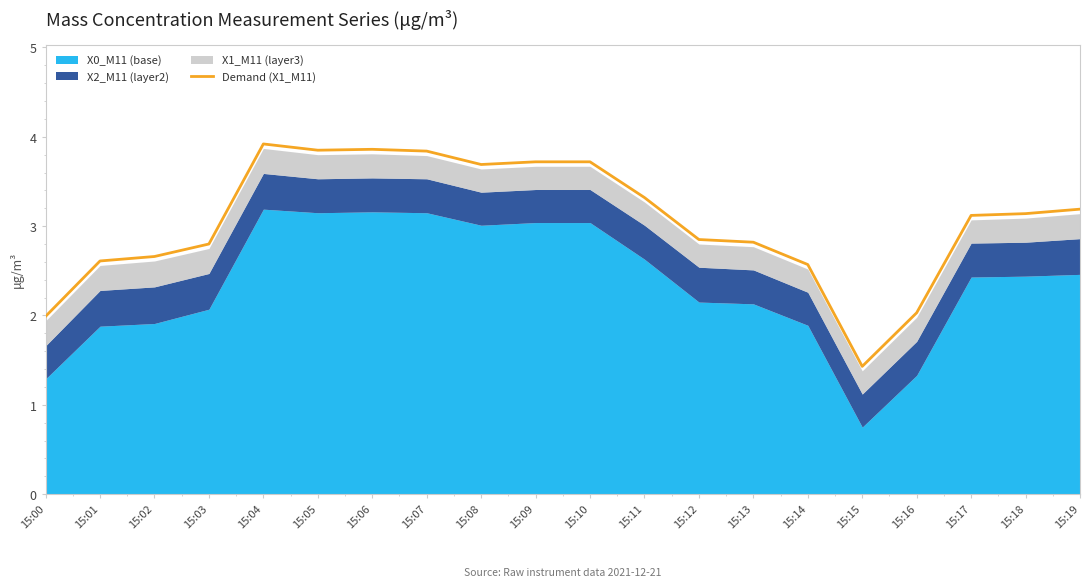

Is it true that the value at 15:06 is 6.2?

False